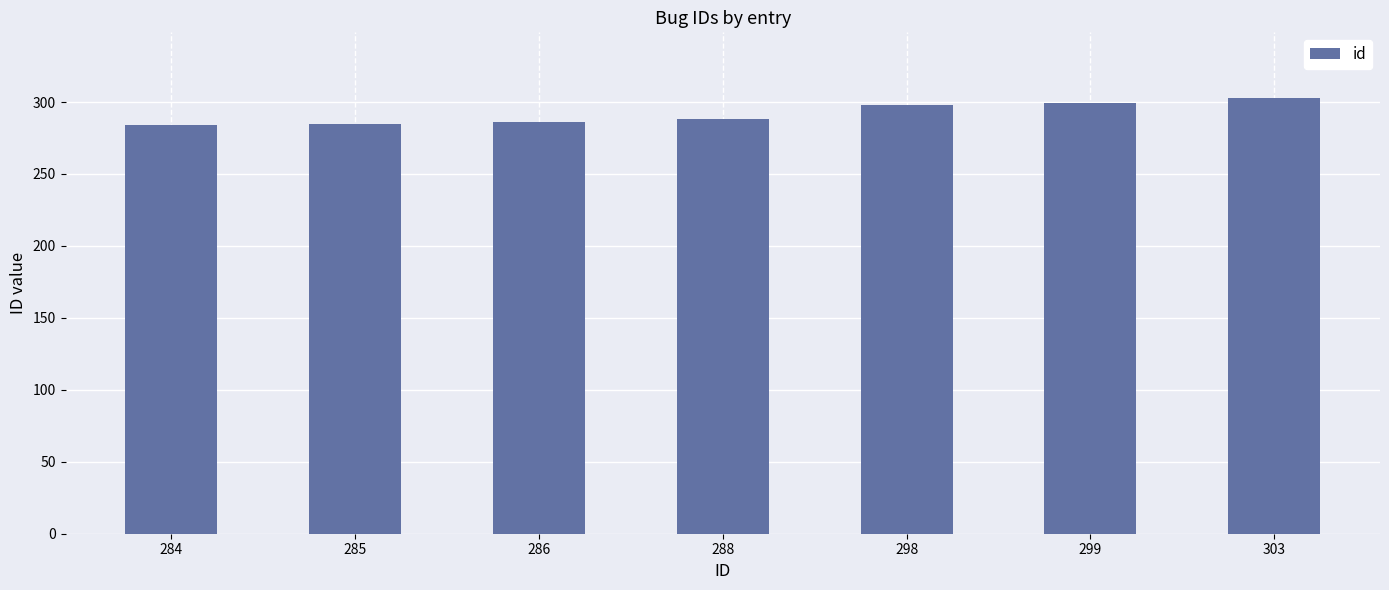

Which label corresponds to the largest value in the chart?

303